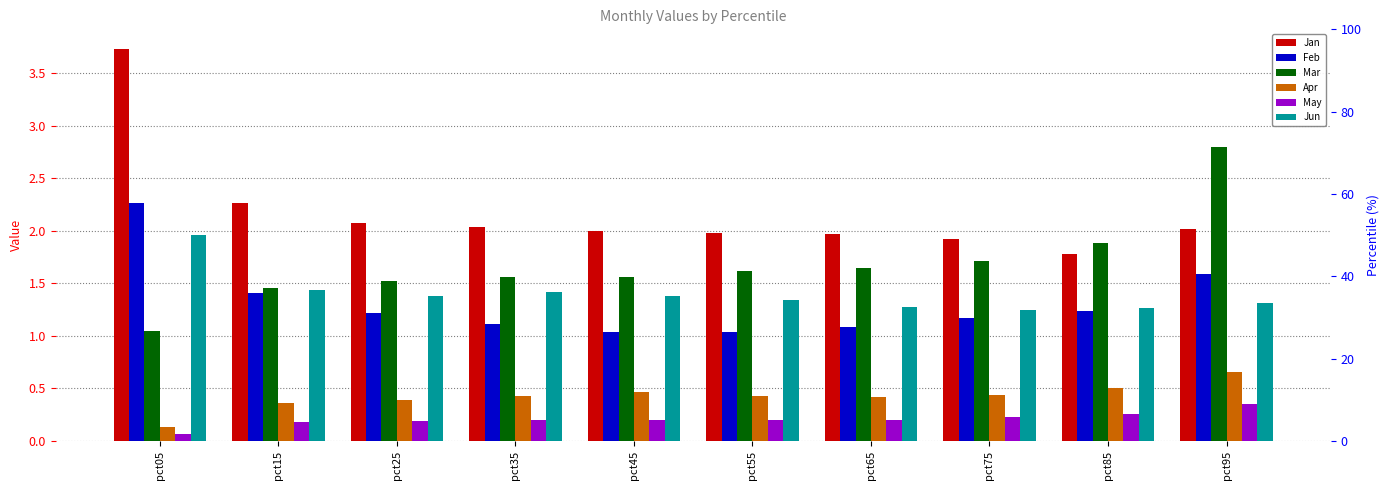

Are the bars horizontal?

No